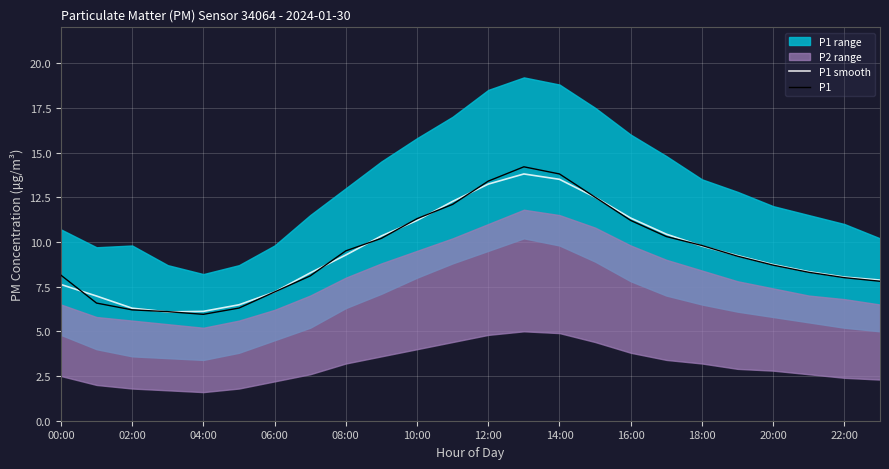

What is the difference between the second highest and minimum values in the P1 series?

7.9